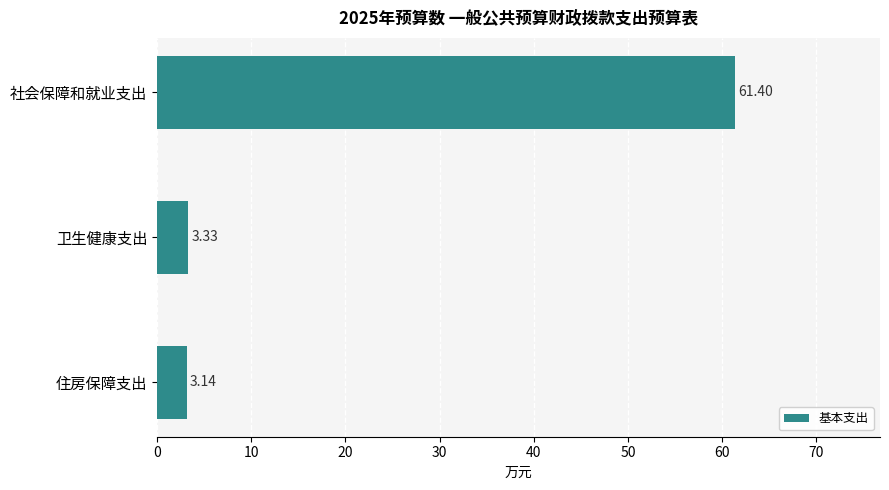

Between 卫生健康支出 and 住房保障支出, which is larger?

卫生健康支出